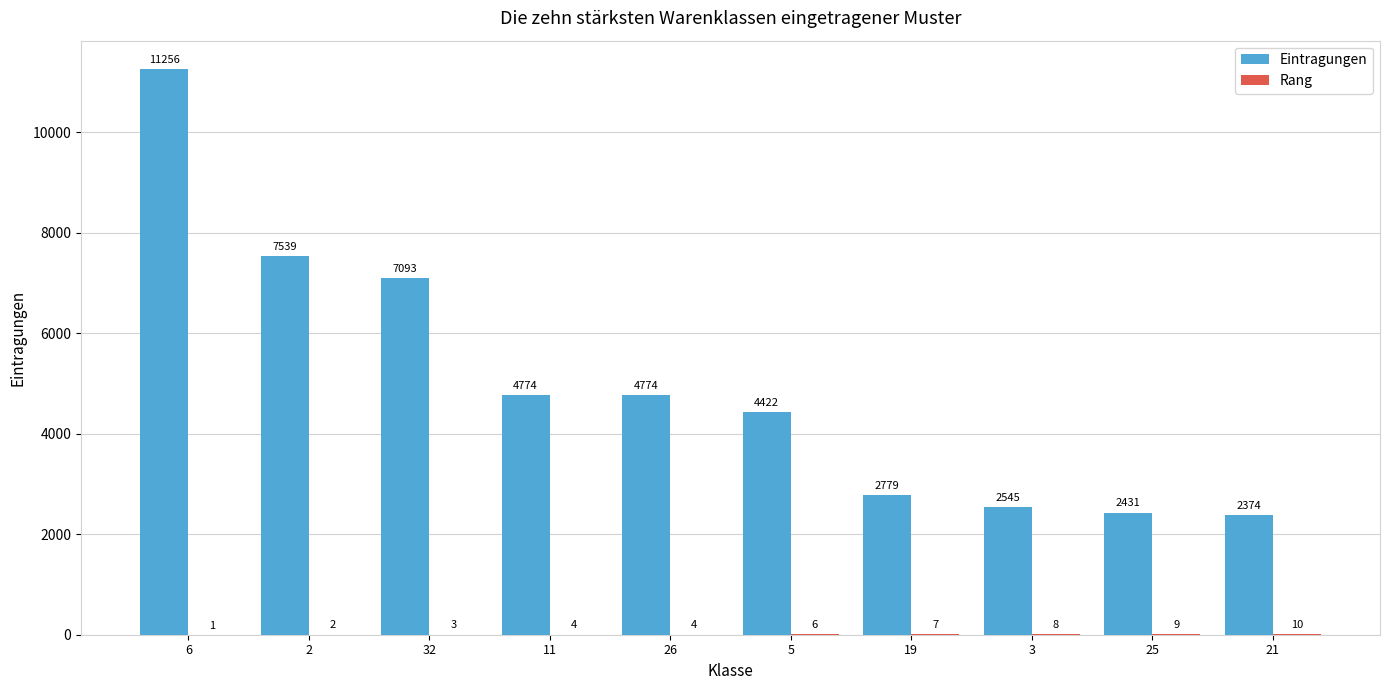

Which series has the largest range (max minus min)?

Eintragungen